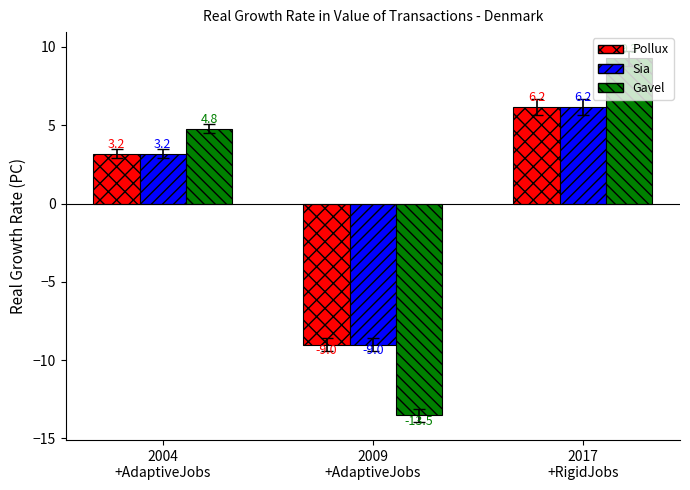

How many distinct data groups are displayed?

3